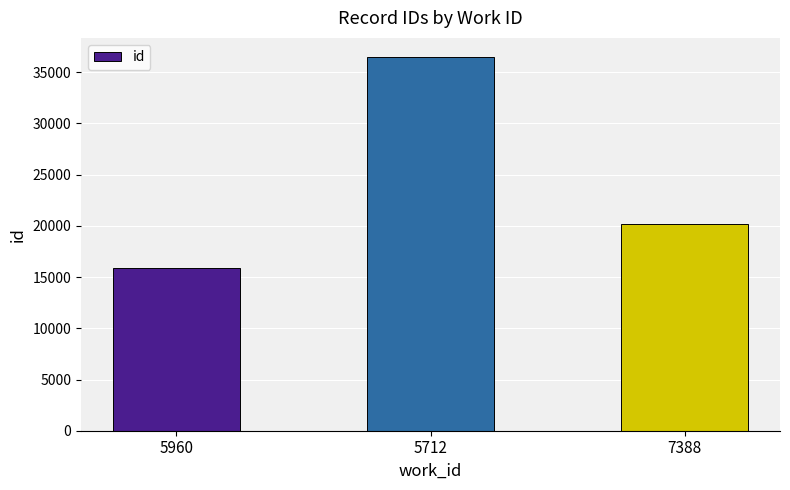

Rank the categories by value from highest to lowest.

5712, 7388, 5960